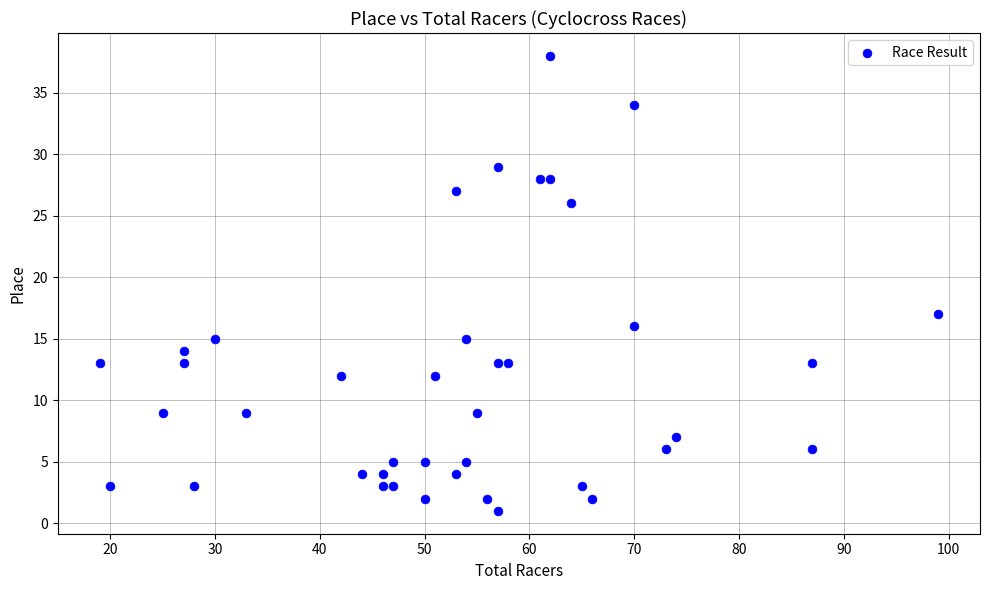

What Y value in the scatter plot is closest to 19?

17